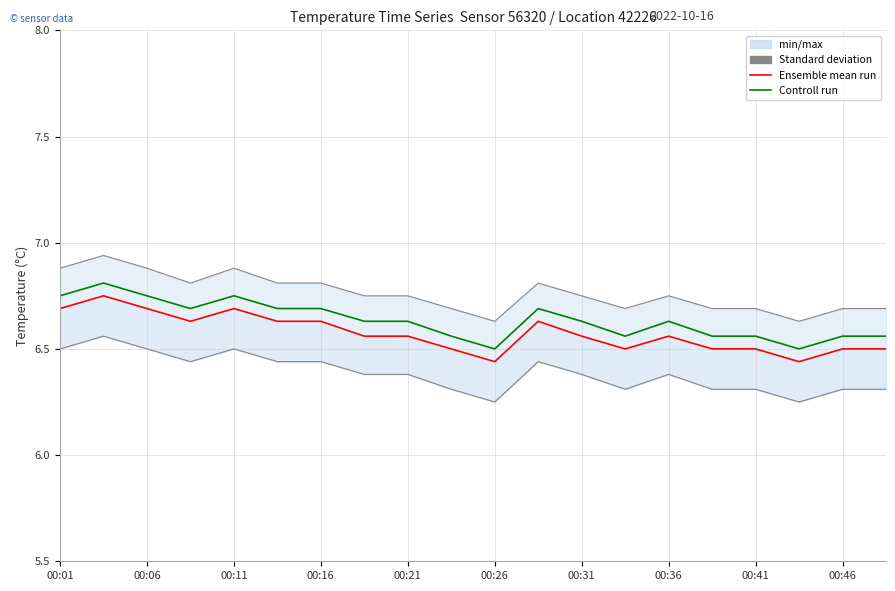

True or false: Standard deviation and Ensemble mean run cross at least once.

False